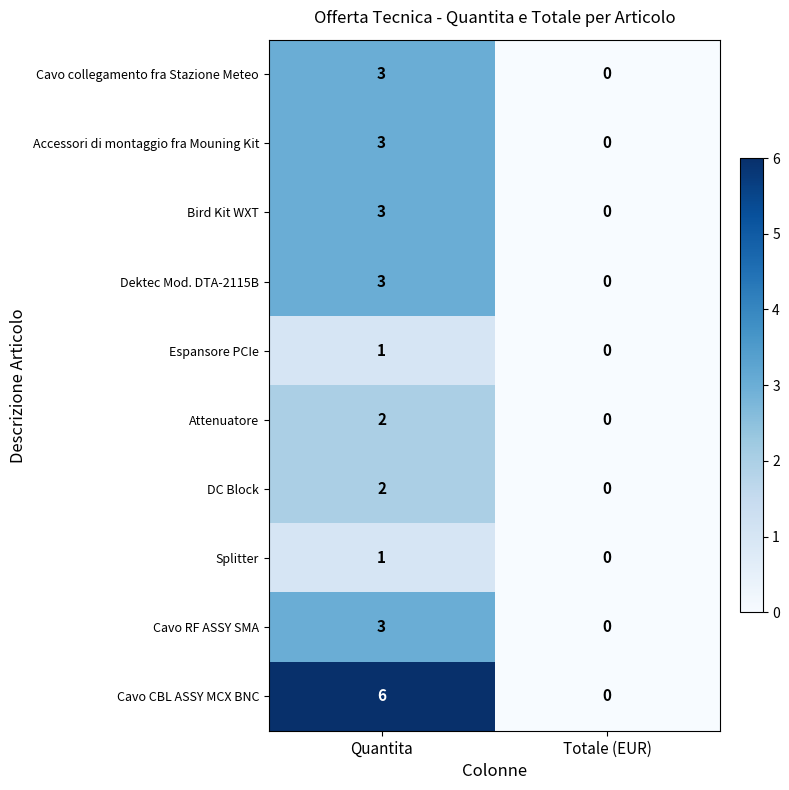

Is it true that Espansore PCIe equals 0 at Totale (EUR)?

True